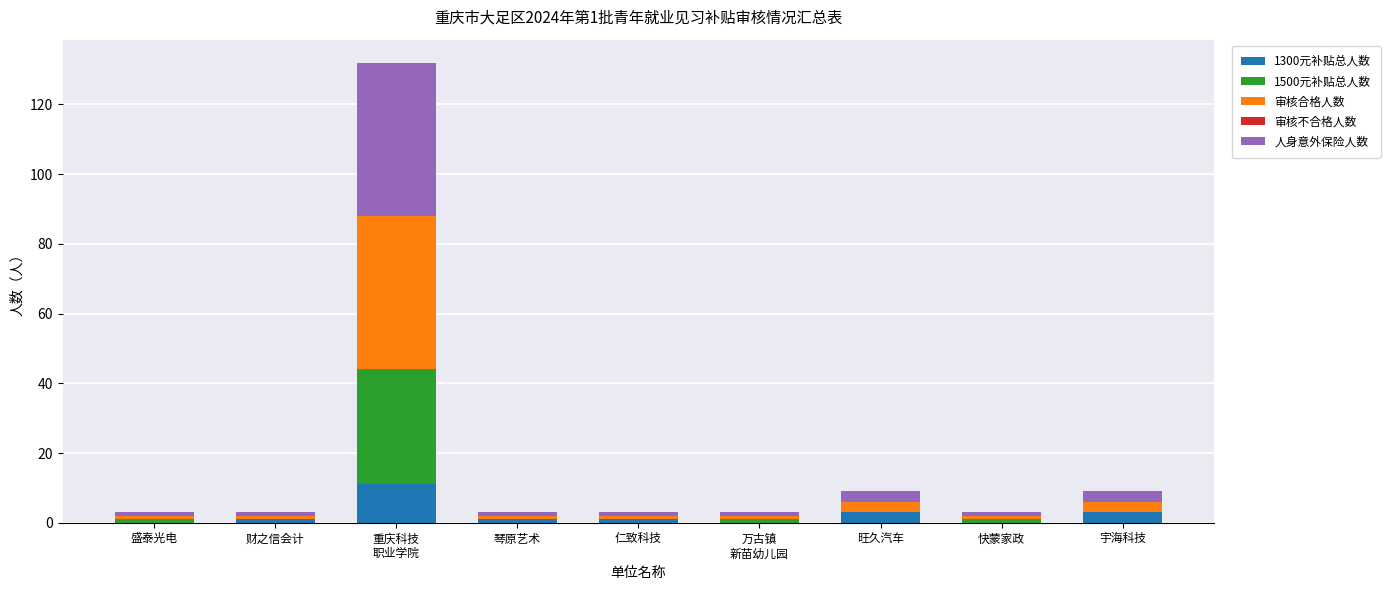

What is the total value across all series at 旺久汽车?

9